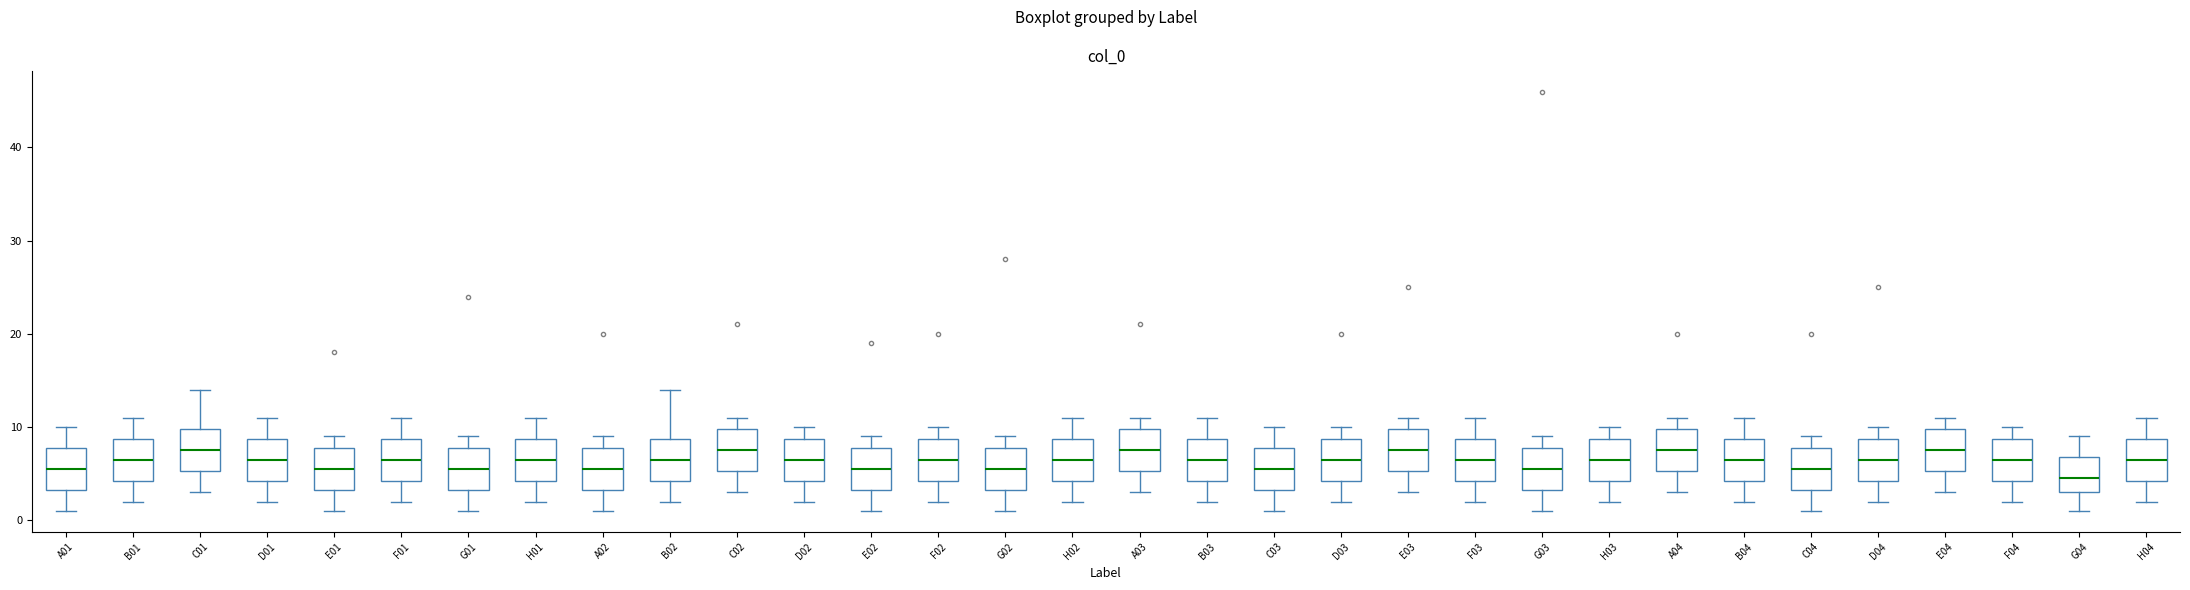

Reading left to right, transcribe this box plot: for each box, give where its median line is, the range the box spans, and where its two whiskers end, as read against the y-axis. The values are not printed on the chart, so give them approximately, as read against the axis.

A01: median 6, box 3 to 8, whiskers 1 to 10
B01: median 7, box 4 to 9, whiskers 2 to 11
C01: median 8, box 5 to 10, whiskers 3 to 14
D01: median 7, box 4 to 9, whiskers 2 to 11
E01: median 6, box 3 to 8, whiskers 1 to 9
F01: median 7, box 4 to 9, whiskers 2 to 11
G01: median 6, box 3 to 8, whiskers 1 to 9
H01: median 7, box 4 to 9, whiskers 2 to 11
A02: median 6, box 3 to 8, whiskers 1 to 9
B02: median 7, box 4 to 9, whiskers 2 to 14
C02: median 8, box 5 to 10, whiskers 3 to 11
D02: median 7, box 4 to 9, whiskers 2 to 10
E02: median 6, box 3 to 8, whiskers 1 to 9
F02: median 7, box 4 to 9, whiskers 2 to 10
G02: median 6, box 3 to 8, whiskers 1 to 9
H02: median 7, box 4 to 9, whiskers 2 to 11
A03: median 8, box 5 to 10, whiskers 3 to 11
B03: median 7, box 4 to 9, whiskers 2 to 11
C03: median 6, box 3 to 8, whiskers 1 to 10
D03: median 7, box 4 to 9, whiskers 2 to 10
E03: median 8, box 5 to 10, whiskers 3 to 11
F03: median 7, box 4 to 9, whiskers 2 to 11
G03: median 6, box 3 to 8, whiskers 1 to 9
H03: median 7, box 4 to 9, whiskers 2 to 10
A04: median 8, box 5 to 10, whiskers 3 to 11
B04: median 7, box 4 to 9, whiskers 2 to 11
C04: median 6, box 3 to 8, whiskers 1 to 9
D04: median 7, box 4 to 9, whiskers 2 to 10
E04: median 8, box 5 to 10, whiskers 3 to 11
F04: median 7, box 4 to 9, whiskers 2 to 10
G04: median 5, box 3 to 7, whiskers 1 to 9
H04: median 7, box 4 to 9, whiskers 2 to 11